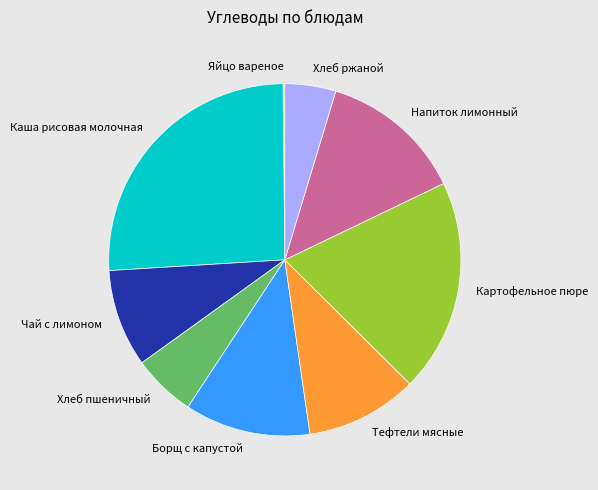

Does Хлеб ржаной represent more than half of the total?

No